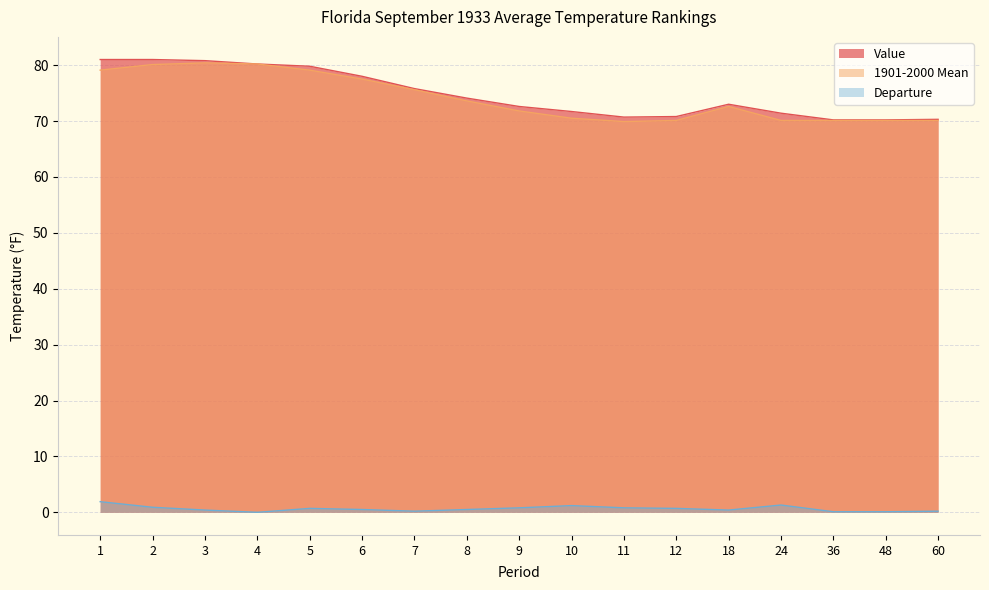

How many positive values does the Departure series have?

16